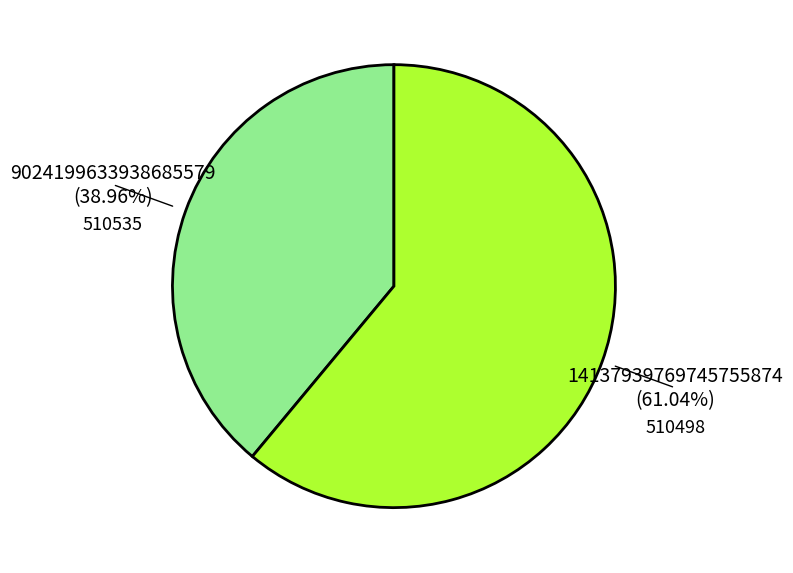

Is there a majority slice in this chart?

Yes